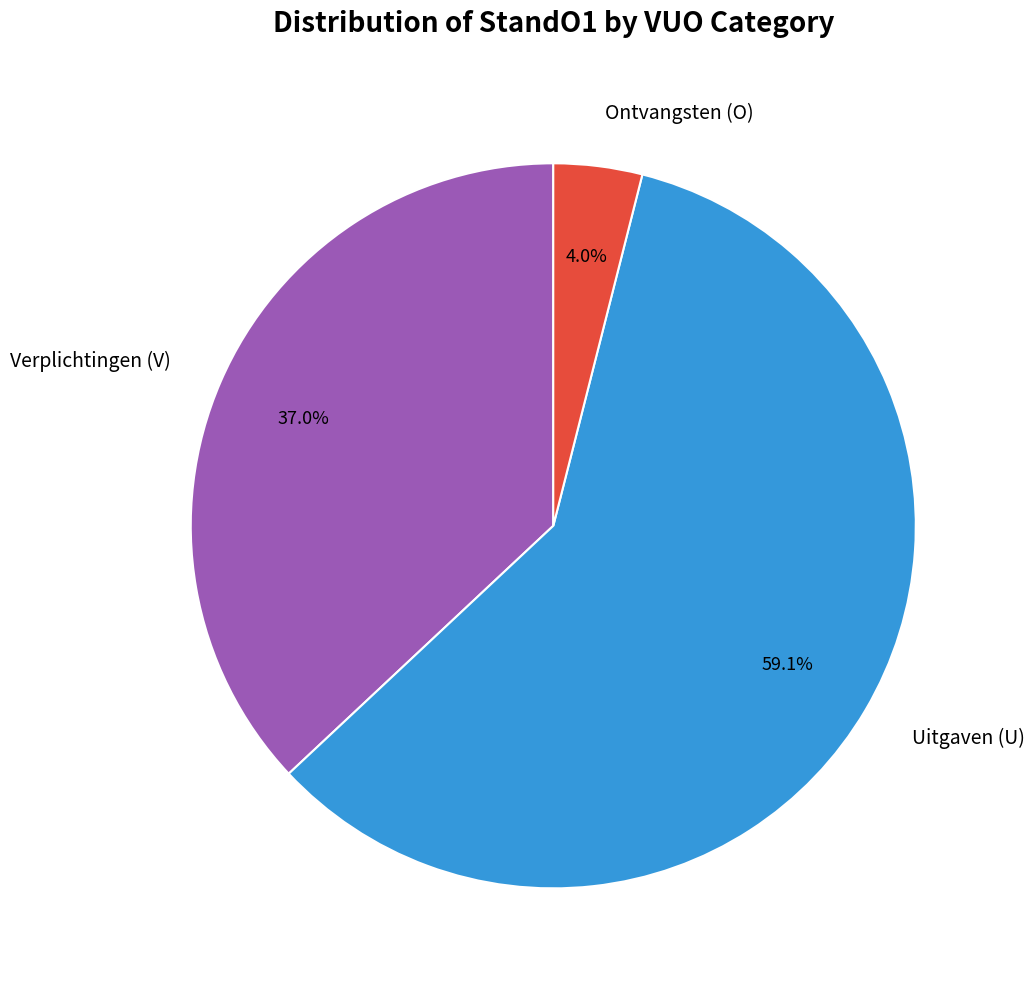

To the nearest percent, what percentage of the pie is Verplichtingen (V)?

37%